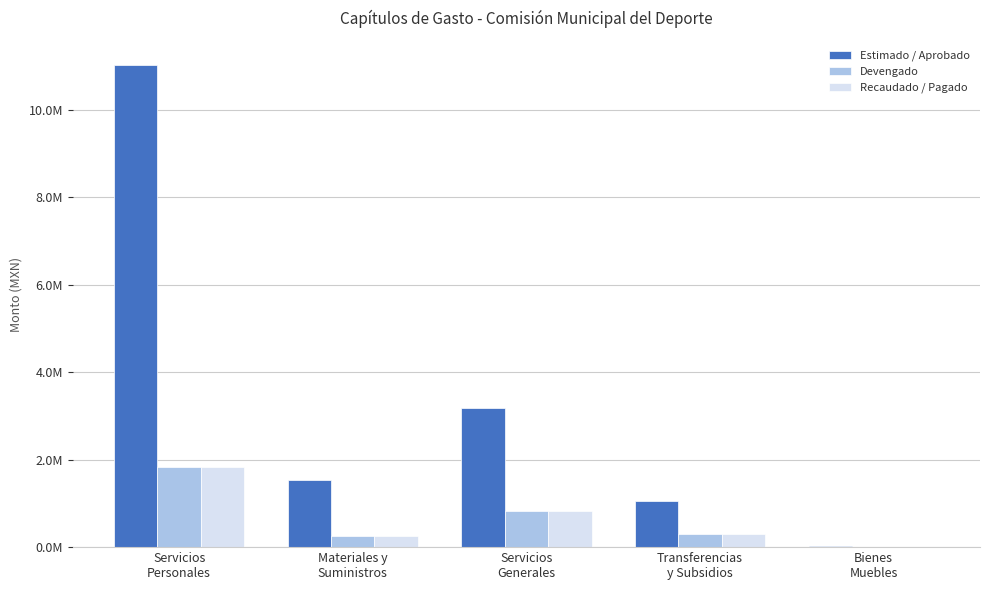

Which series has the largest total across all categories?

Estimado / Aprobado